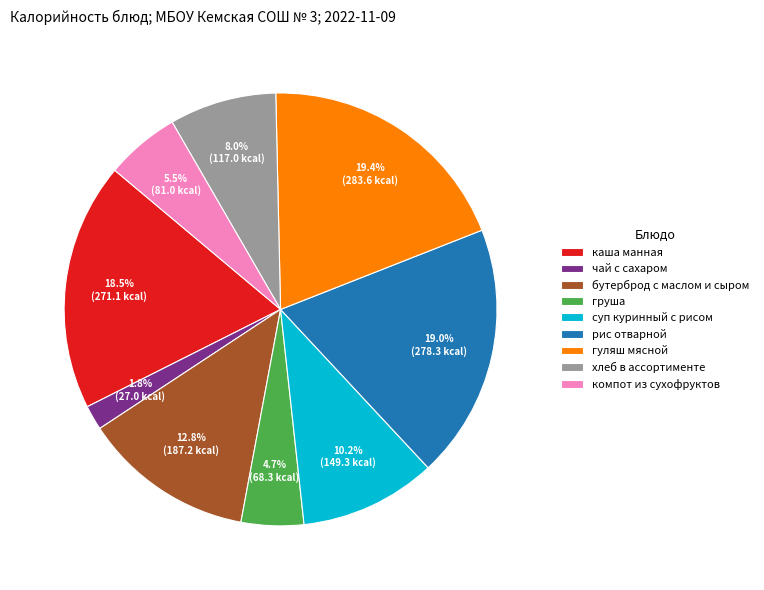

How much of the chart is everything except бутерброд с маслом и сыром?

87.2%